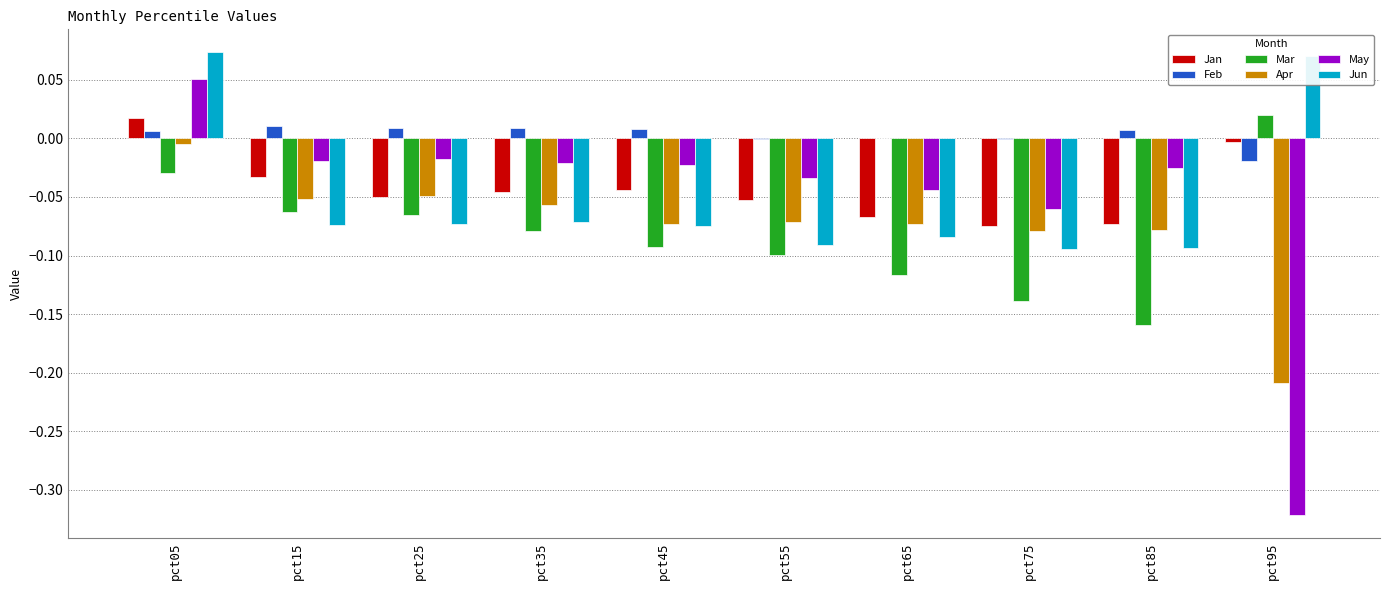

The value of May at pct15 is -0.0. True or false?

True